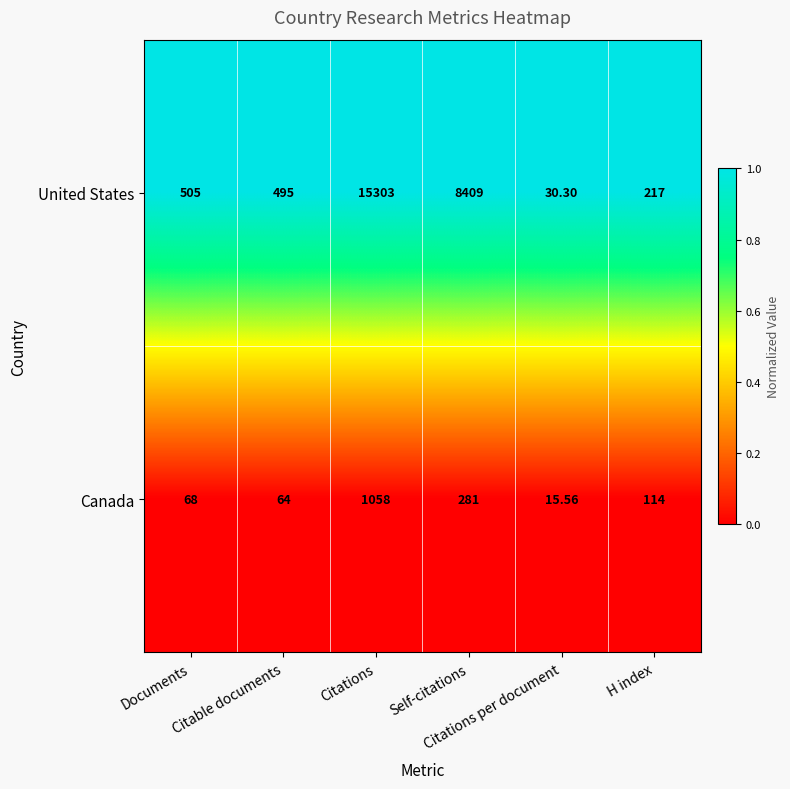

Which series has the largest range (max minus min)?

United States